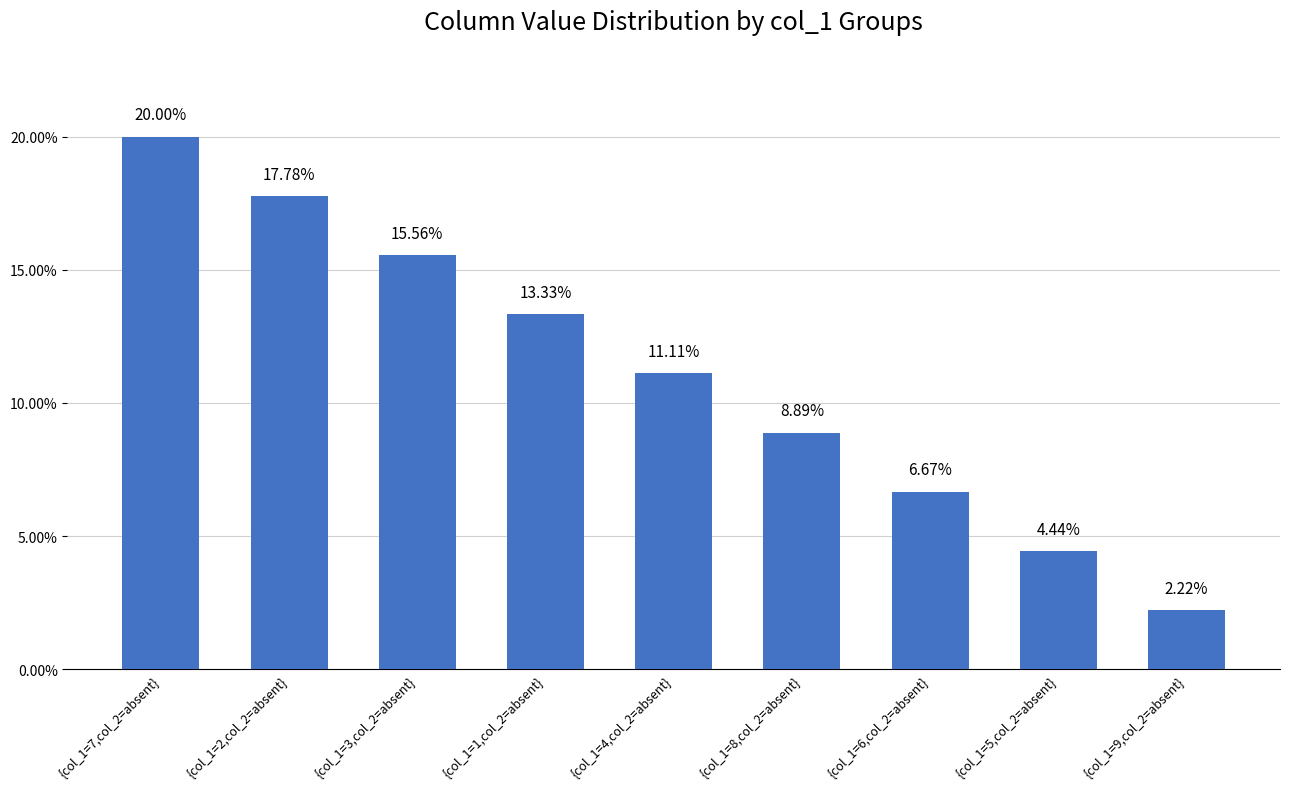

Are the bars horizontal?

No